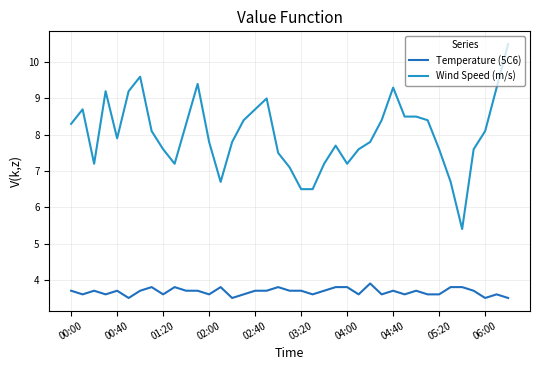

Which series has the widest spread of values?

Wind Speed (m/s)